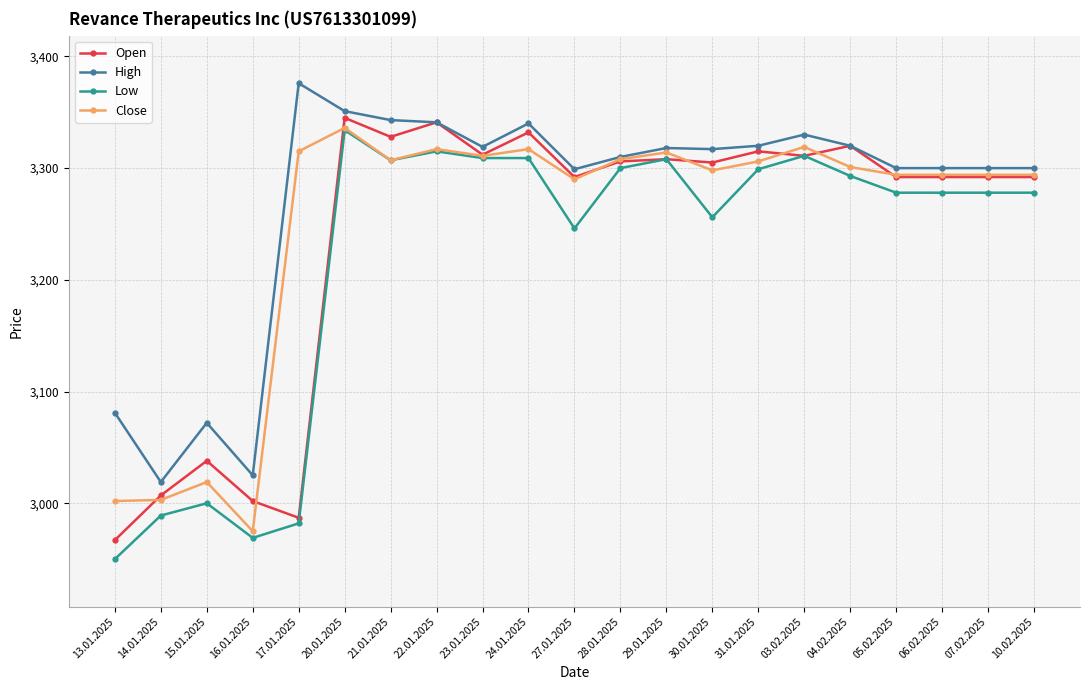

Where does the High series first go above 3317?

17.01.2025